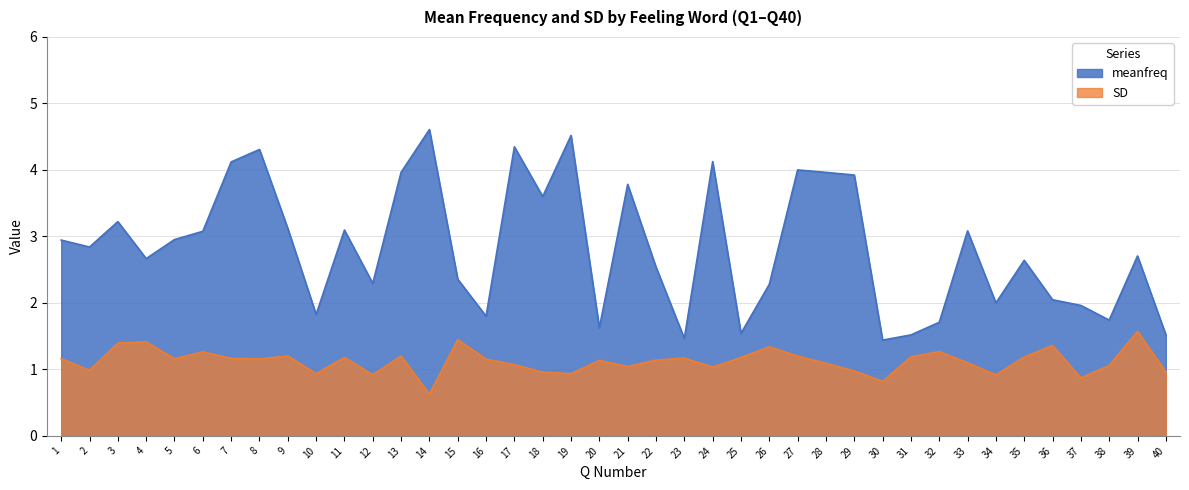

At how many categories does at least one series exceed 4?

6